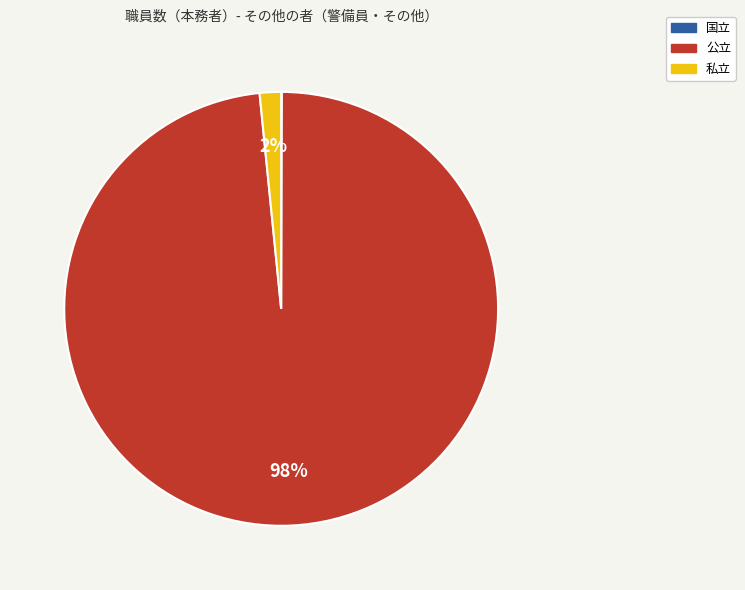

To the nearest percent, what is the difference between the largest and smallest slice percentages?

98%